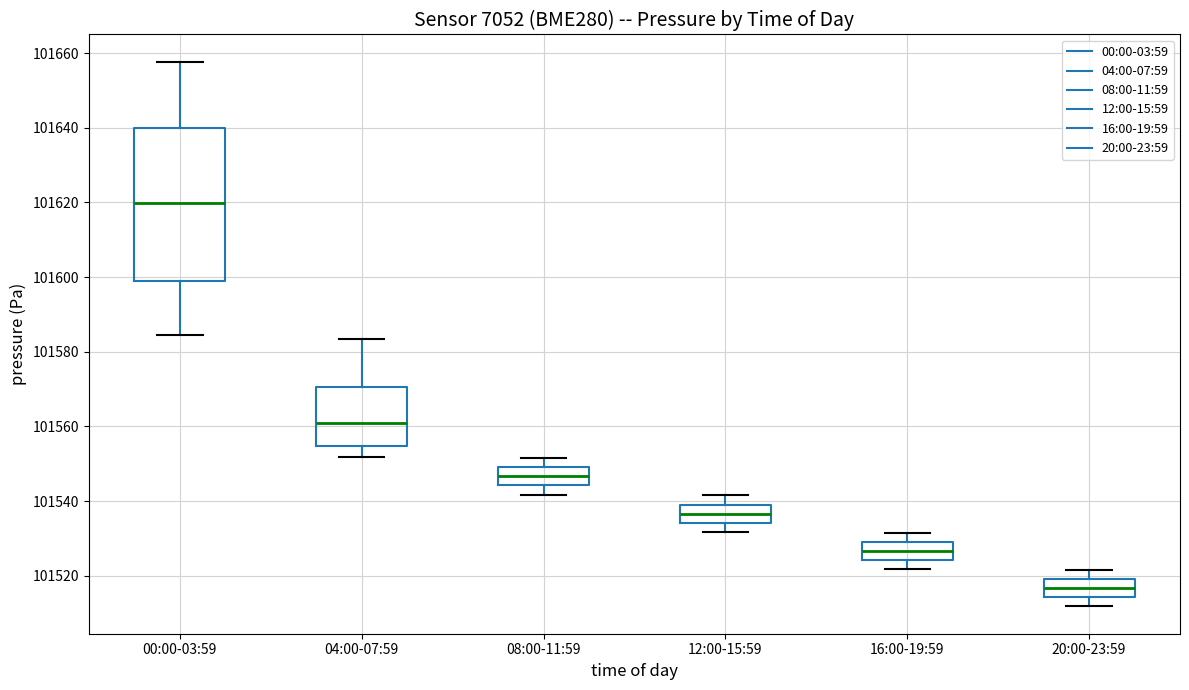

Reading left to right, transcribe this box plot: for each box, give where its median line is, the range the box spans, and where its two whiskers end, as read against the y-axis. The values are not printed on the chart, so give them approximately, as read against the axis.

00:00-03:59: median 101620, box 101598 to 101640, whiskers 101584 to 101658
04:00-07:59: median 101560, box 101554 to 101570, whiskers 101552 to 101584
08:00-11:59: median 101546, box 101544 to 101550, whiskers 101542 to 101552
12:00-15:59: median 101536, box 101534 to 101540, whiskers 101532 to 101542
16:00-19:59: median 101526, box 101524 to 101530, whiskers 101522 to 101532
20:00-23:59: median 101516, box 101514 to 101520, whiskers 101512 to 101522